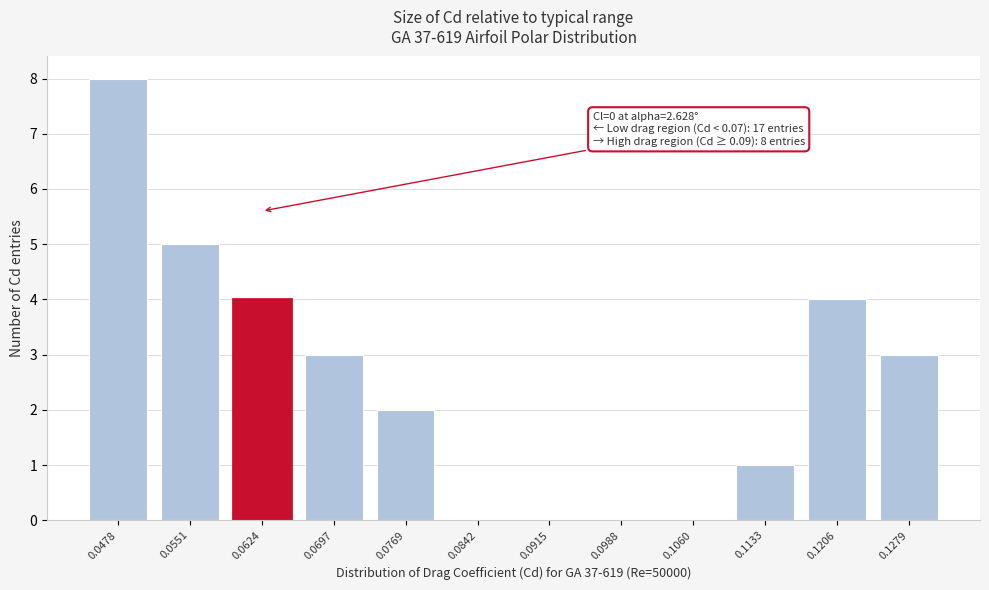

Reading left to right, extract all data points from this chart.

0.0478=8	0.0551=5	0.0624=4	0.0697=3	0.0769=2	0.0842=0	0.0915=0	0.0988=0	0.1060=0	0.1133=1	0.1206=4	0.1279=3